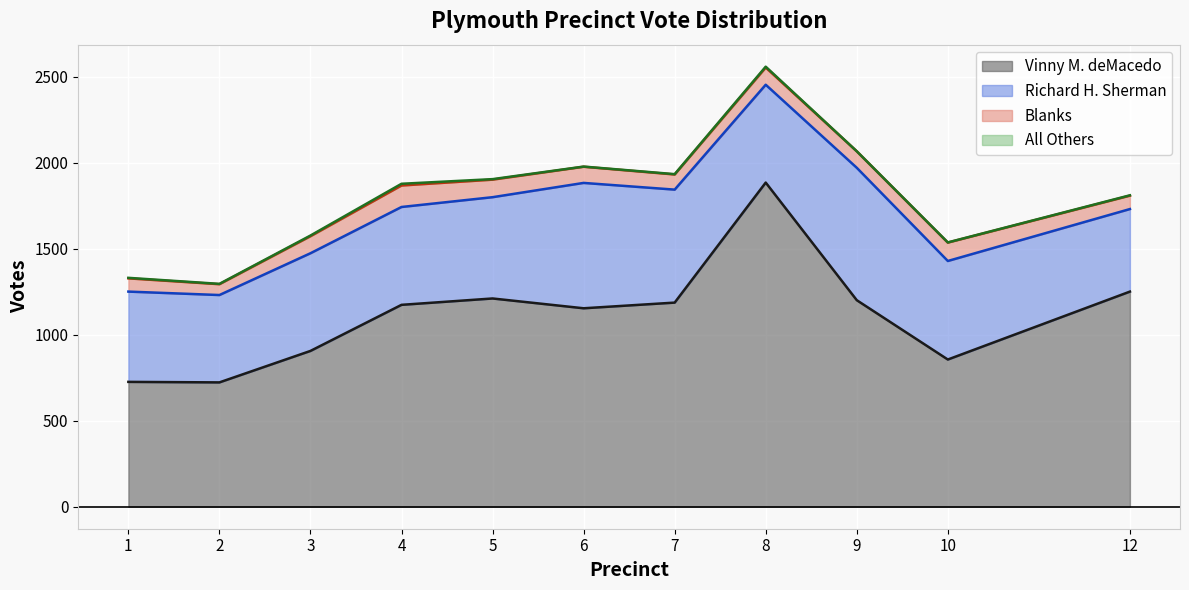

Which has a higher value, 6 or 2?

6